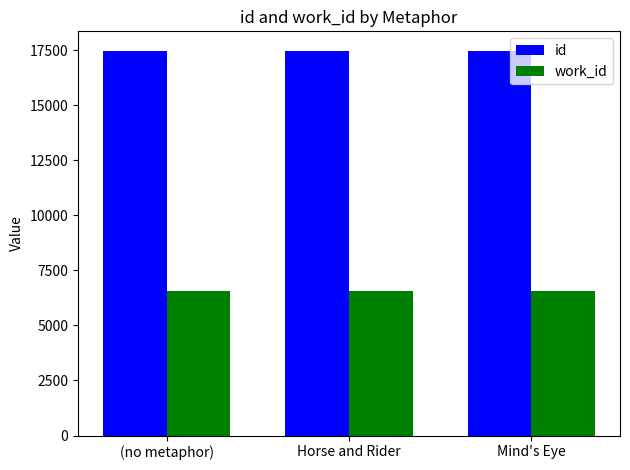

The work_id series shows 6585 at Mind's Eye. True or false?

True